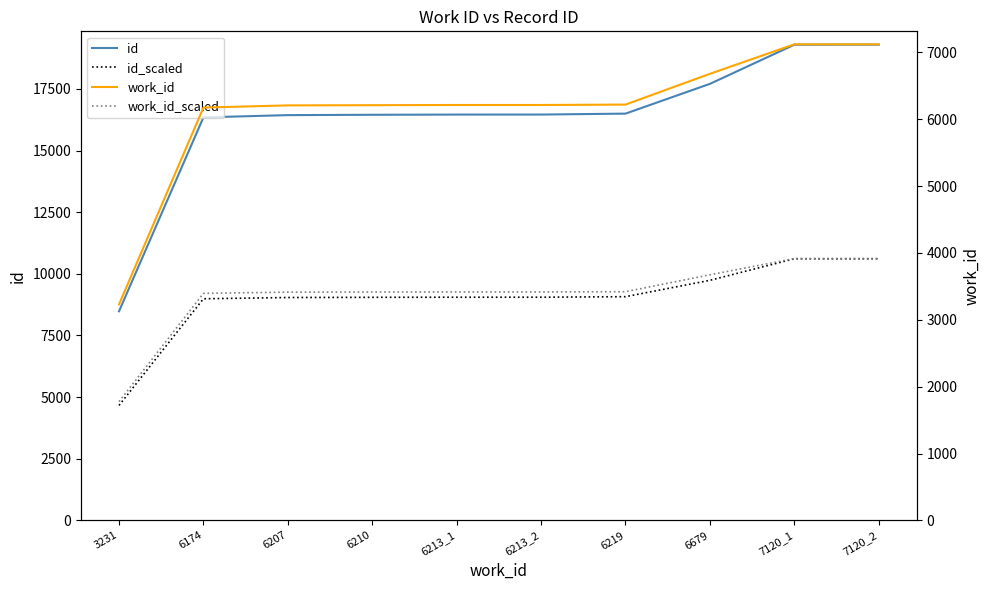

True or false: work_id and work_id_scaled intersect in this chart.

False